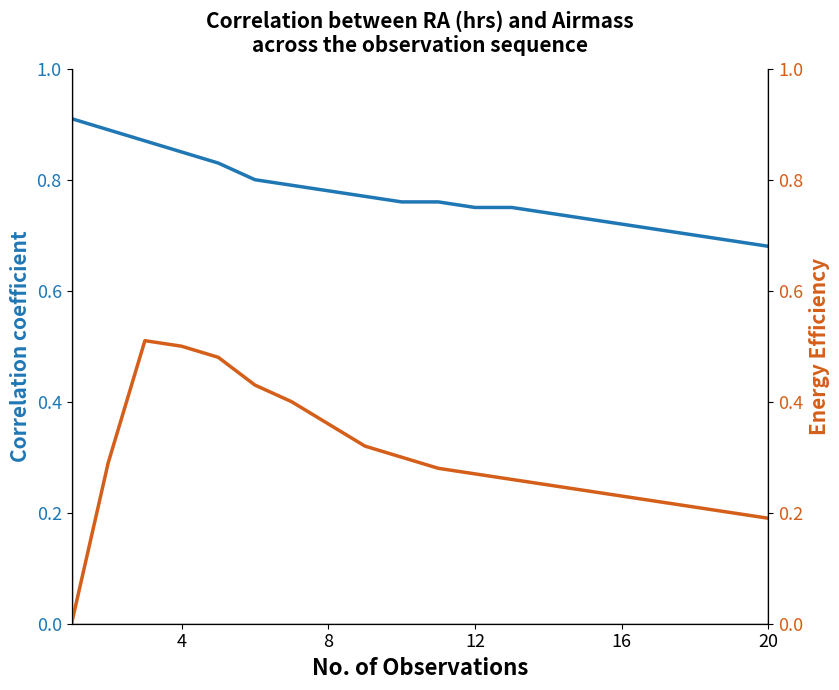

Is the value of RA (hrs) at 16 greater than the value of Airmass at 9?

Yes